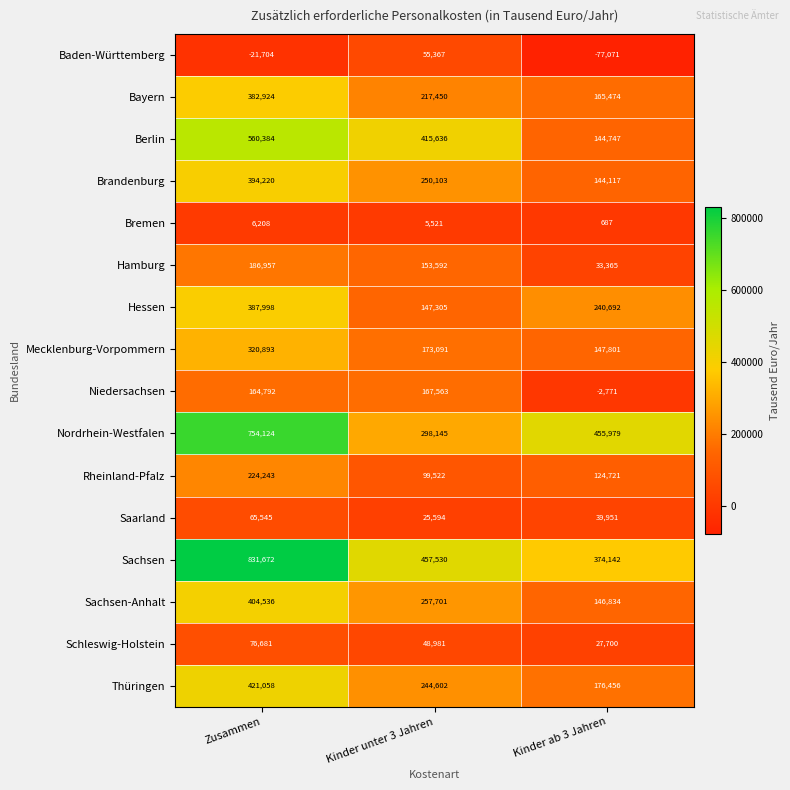

How many categories are shown in the chart?

3